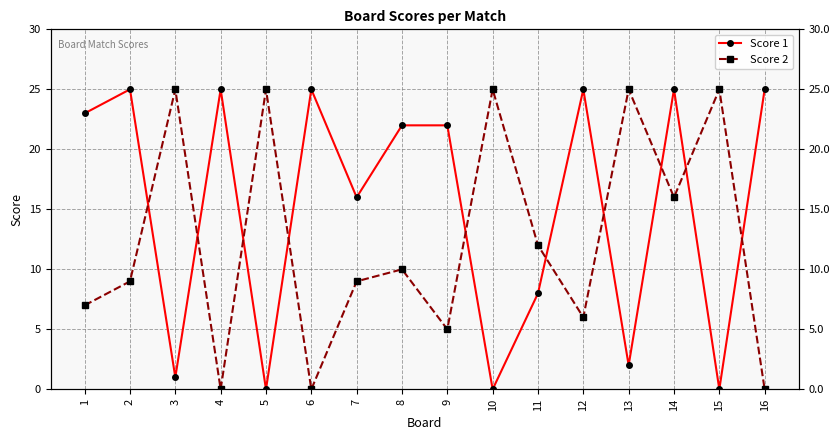

True or false: Score 1 has a value of 25 at 12.

True